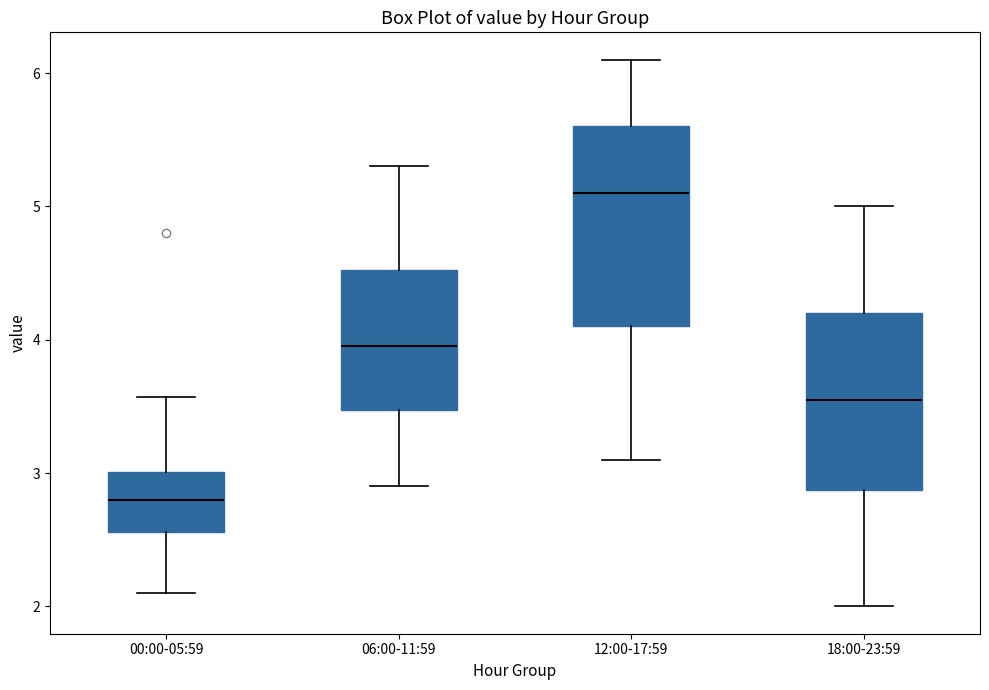

Reading left to right, transcribe this box plot: for each box, give where its median line is, the range the box spans, and where its two whiskers end, as read against the y-axis. The values are not printed on the chart, so give them approximately, as read against the axis.

00:00-05:59: median 2.8, box 2.6 to 3.0, whiskers 2.1 to 3.6
06:00-11:59: median 4.0, box 3.5 to 4.5, whiskers 2.9 to 5.3
12:00-17:59: median 5.1, box 4.1 to 5.6, whiskers 3.1 to 6.1
18:00-23:59: median 3.6, box 2.9 to 4.2, whiskers 2.0 to 5.0